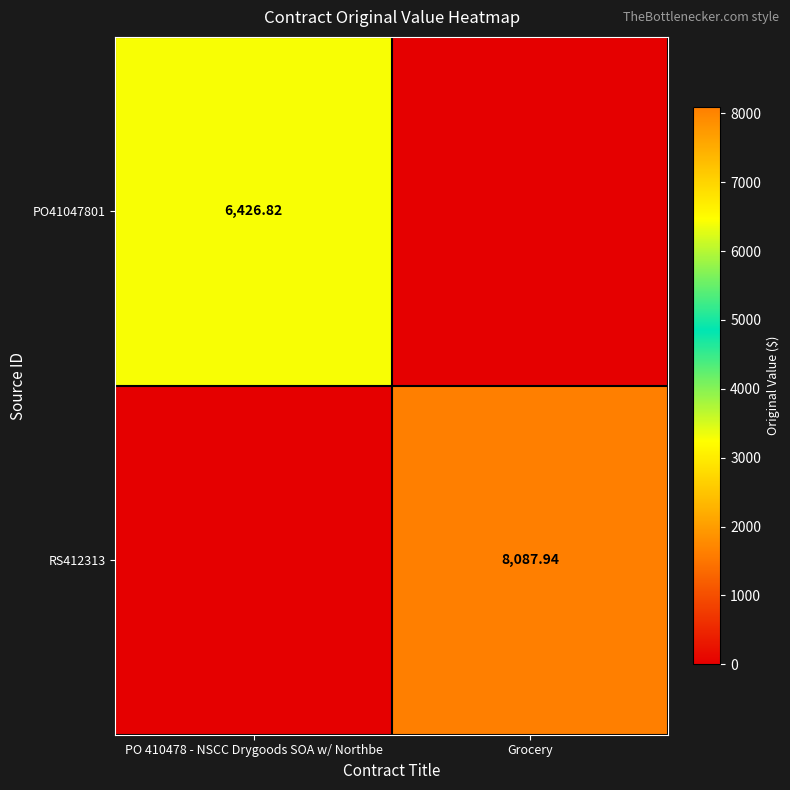

True or false: RS412313 has a value of 8087.9 at Grocery.

True